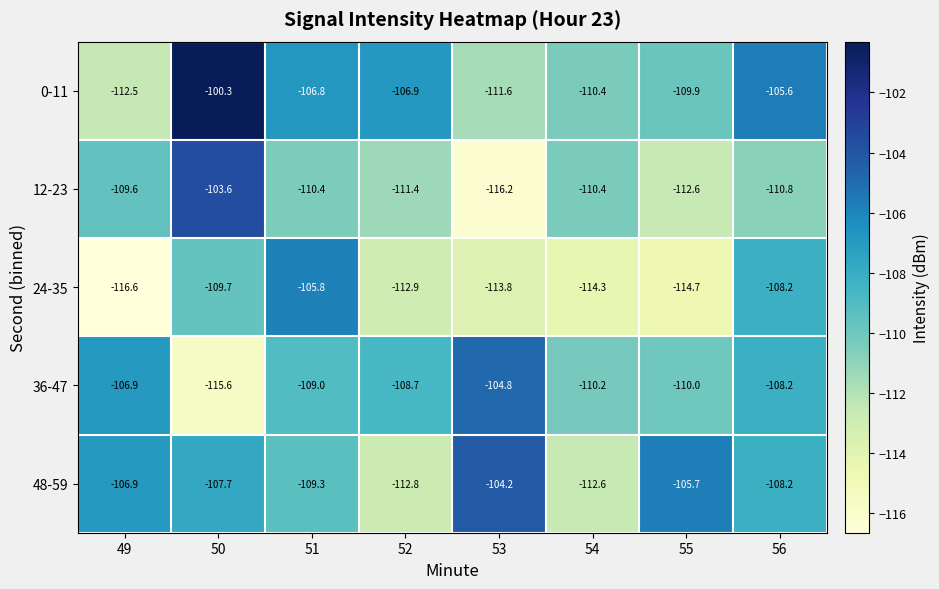

At which category is the sum across all series the highest?

50